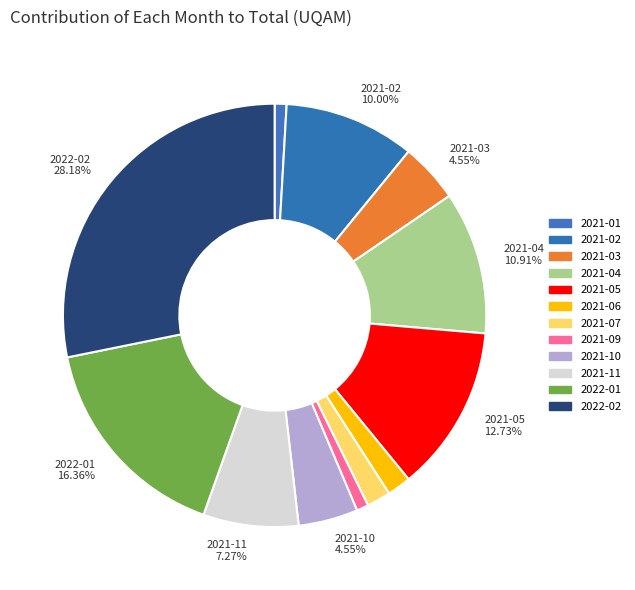

To the nearest percent, what is the average slice percentage?

8%